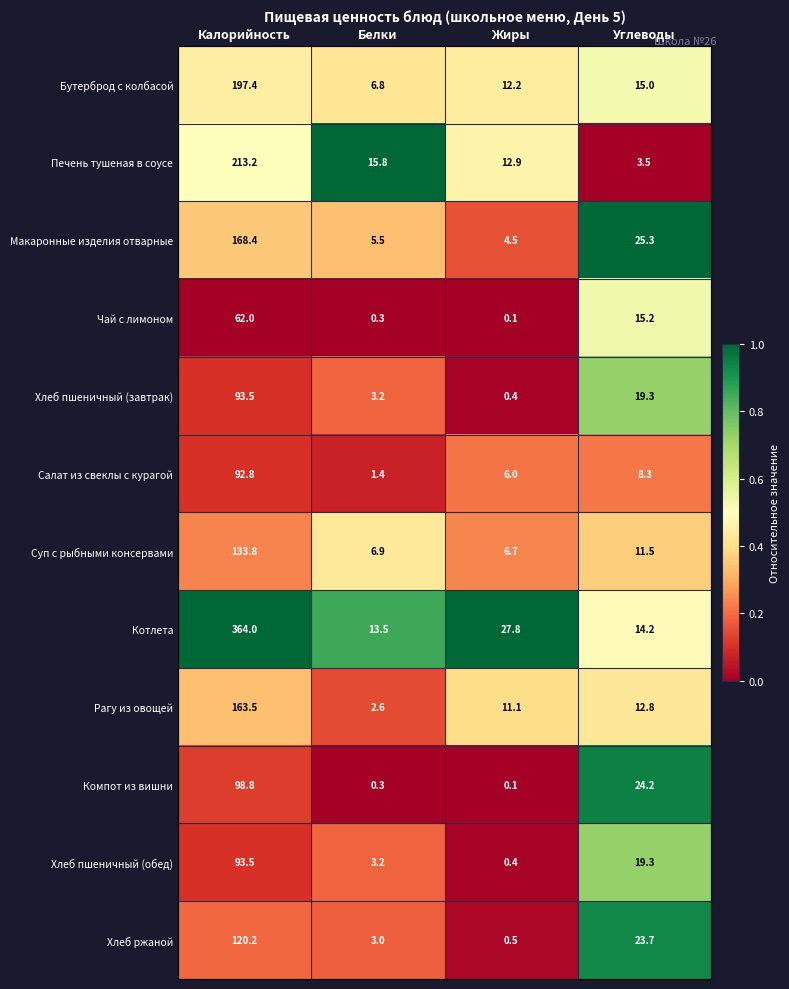

The Хлеб пшеничный (завтрак) series shows 0.4 at Жиры. True or false?

True